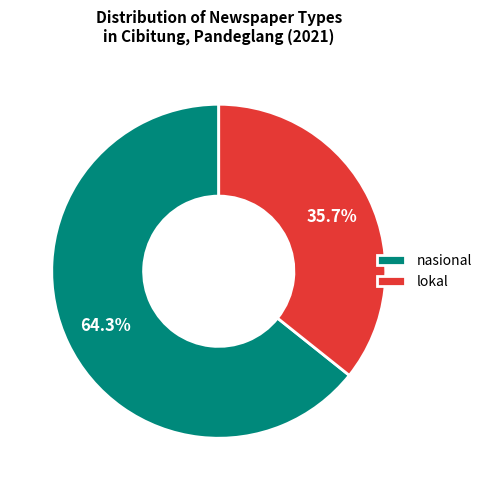

Is it true that lokal is 26% of the pie?

False